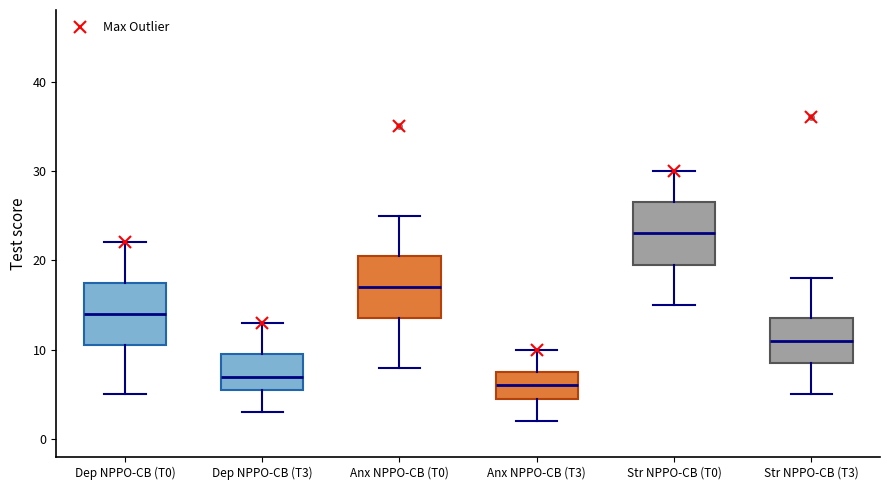

Where is the upper edge of the box for Anx NPPO-CB (T3) on the y-axis? The values are not printed on the chart, so give them approximately, as read against the axis.

8